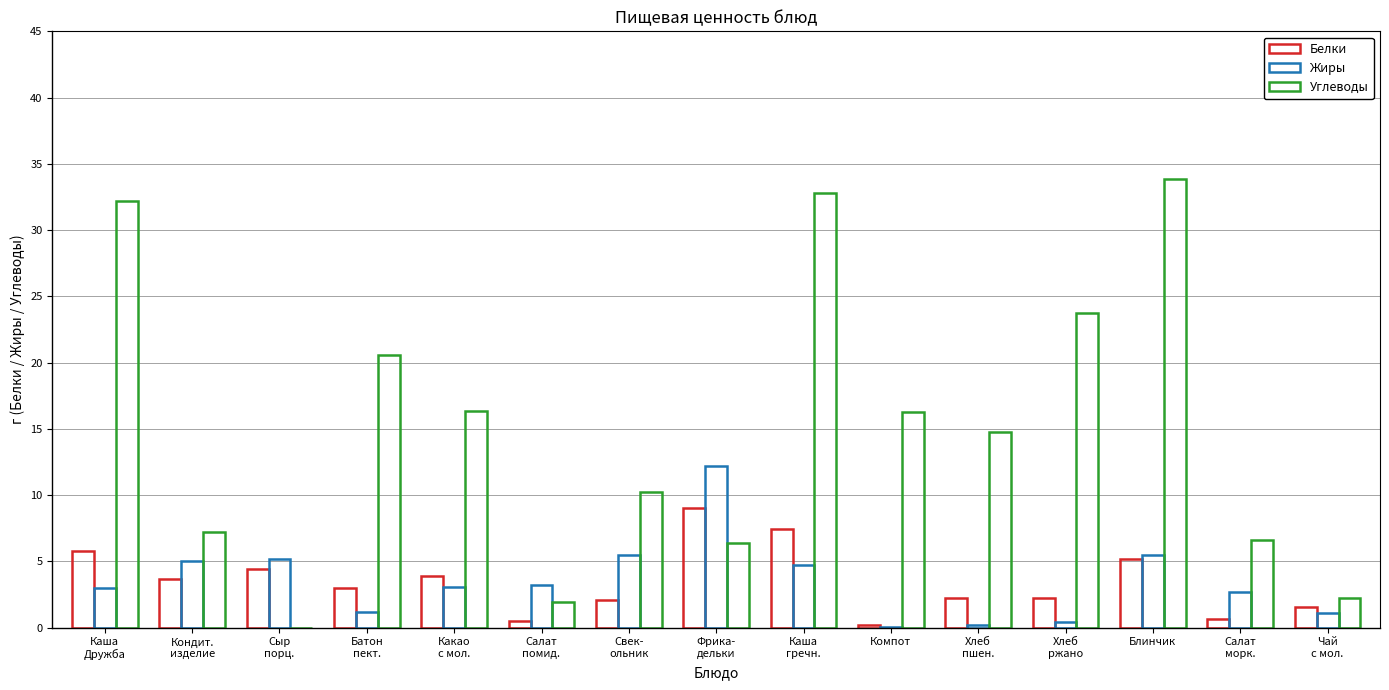

How many groups of bars are there?

15